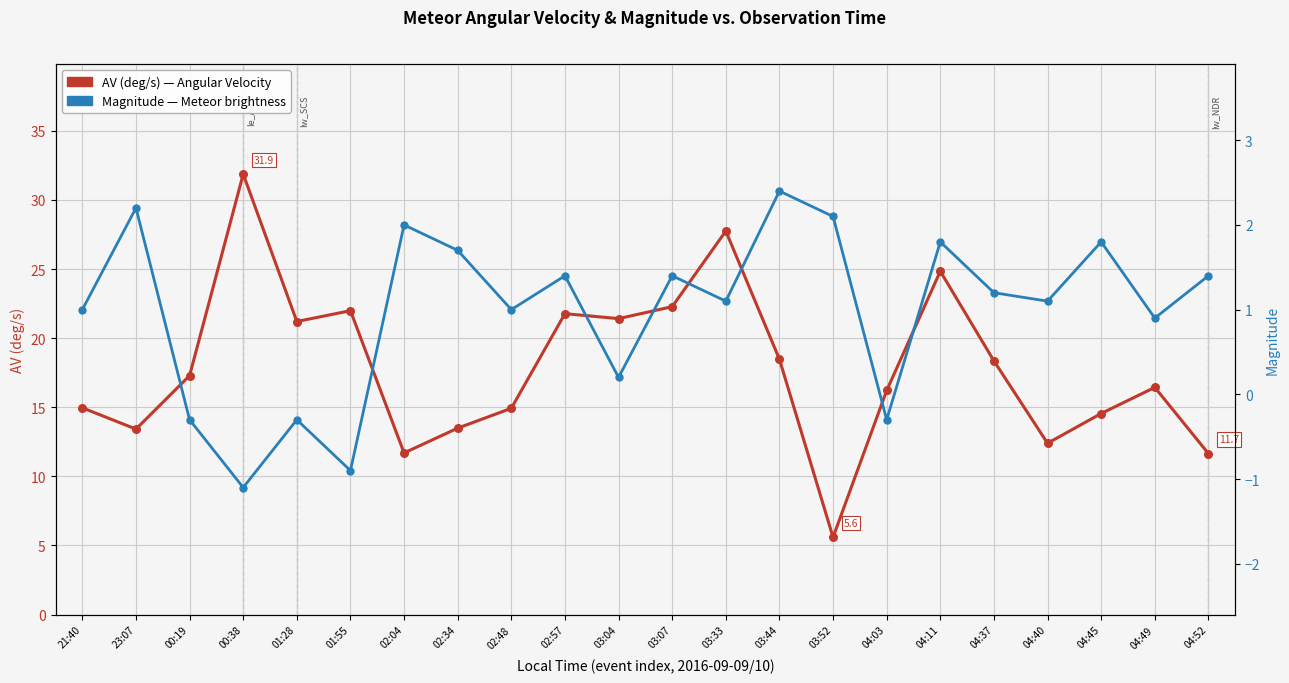

What is the total value across all series at 03:52?

7.7